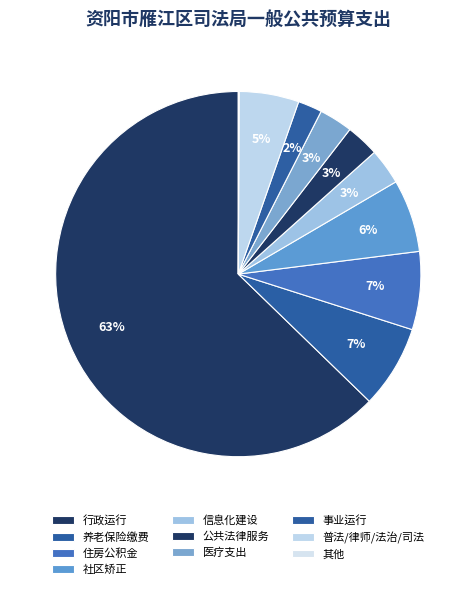

The 信息化建设 slice represents 3% of the pie. True or false?

True